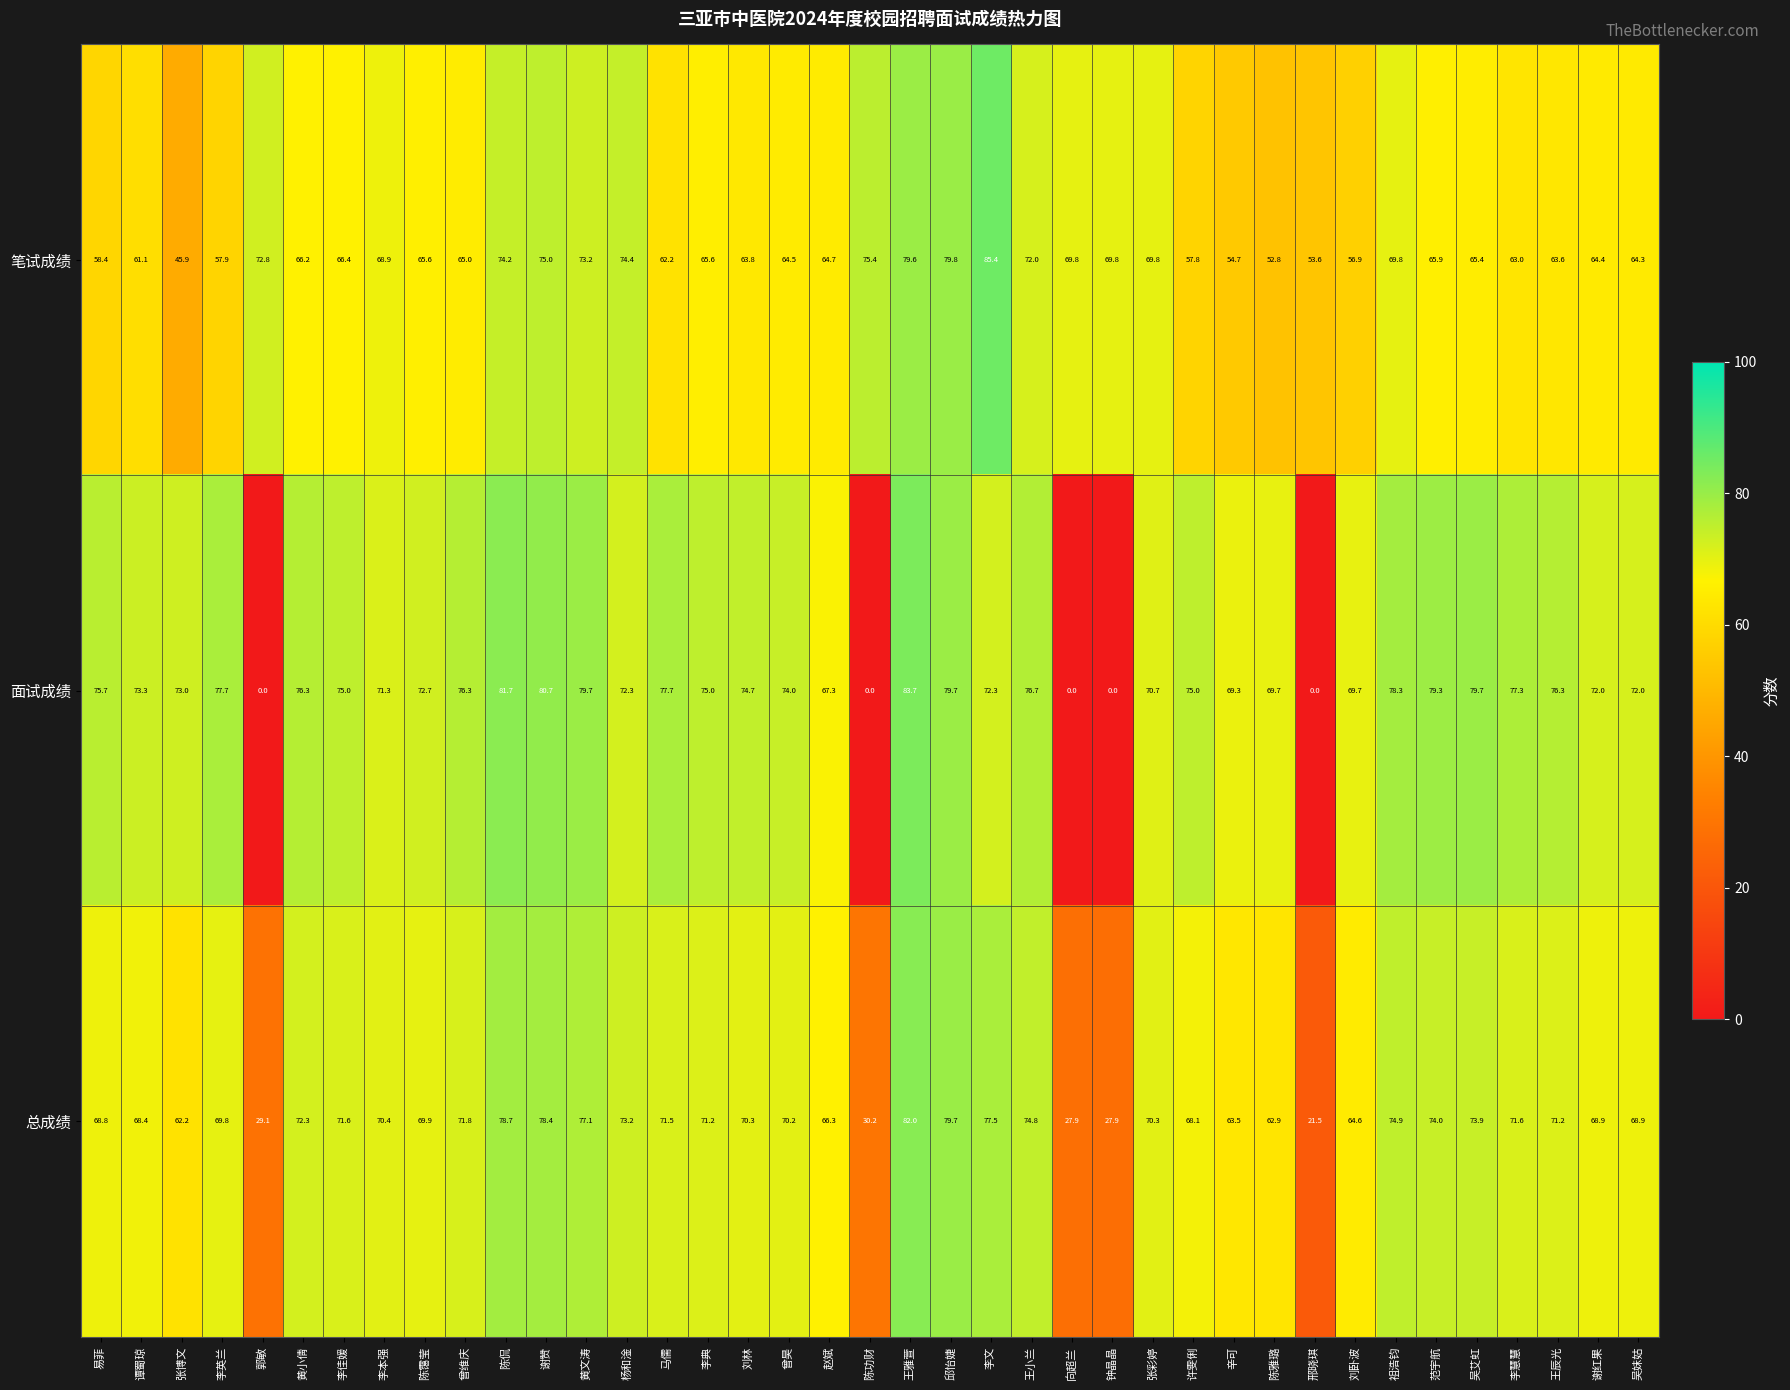

What is the sum of all 总成绩 values?

2565.5